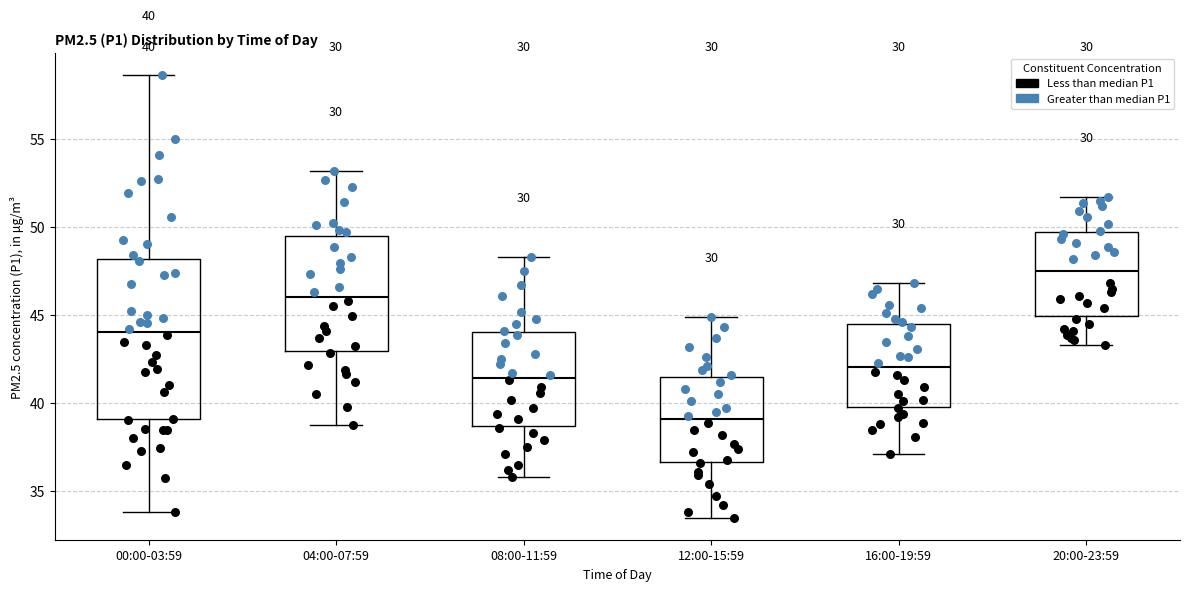

Which box has the lowest median line?

12:00-15:59